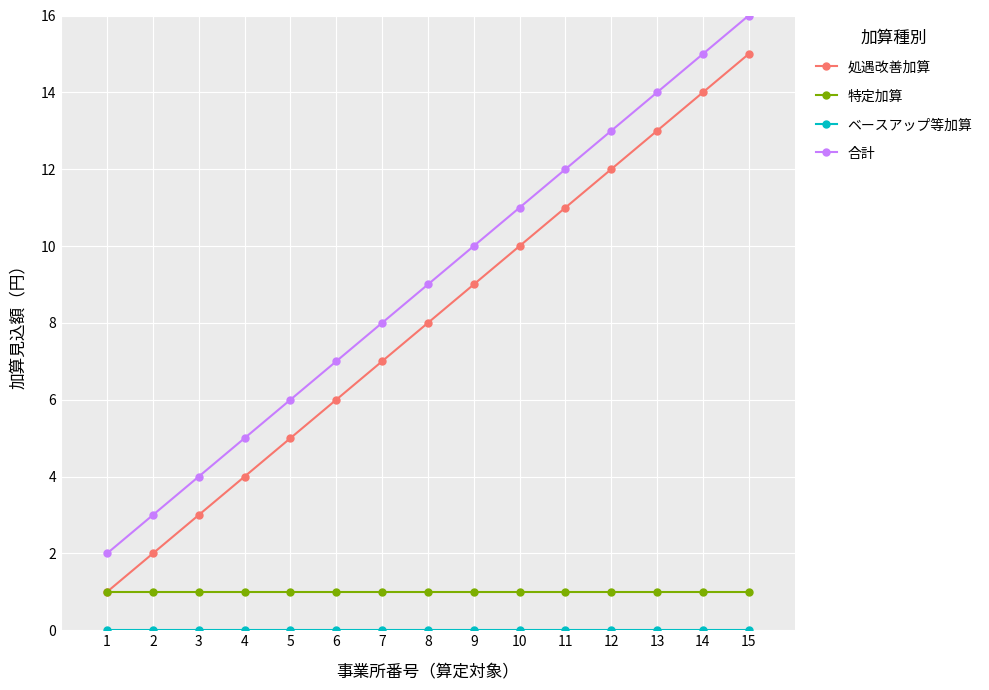

What is the spread (max minus min) of values at 1?

2